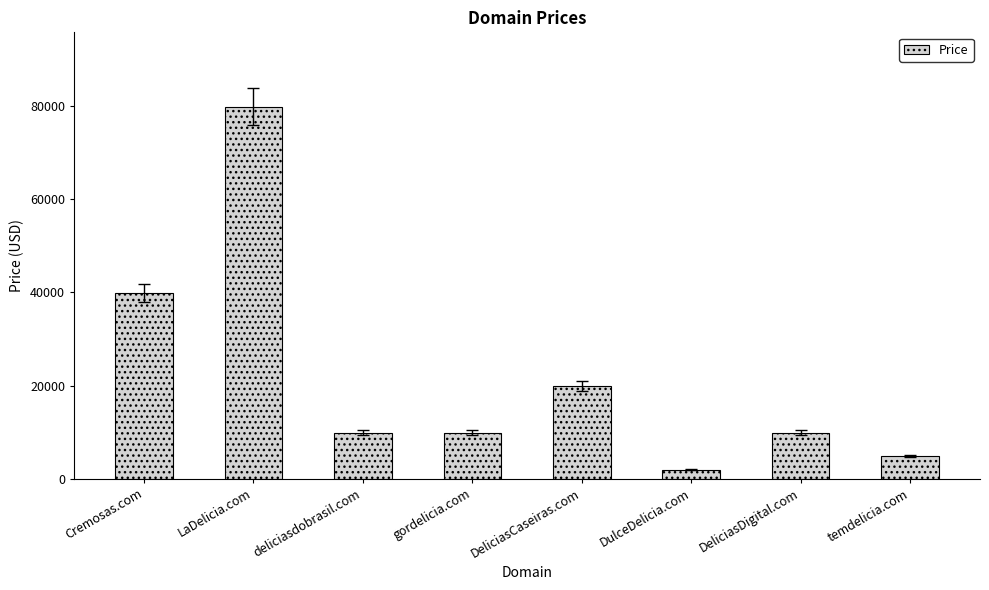

Does the chart contain any negative values?

No